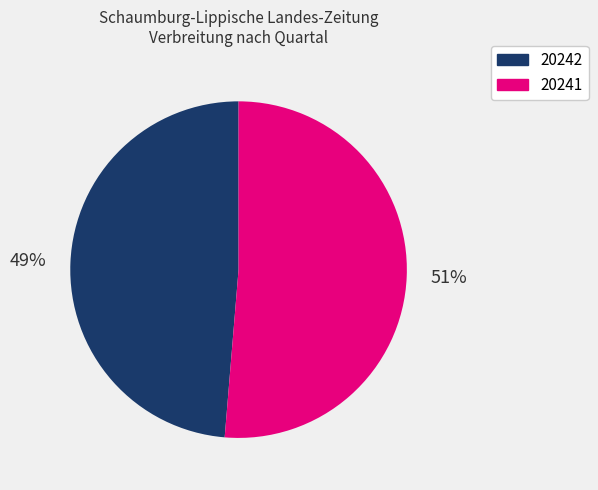

Which category accounts for the majority?

20241